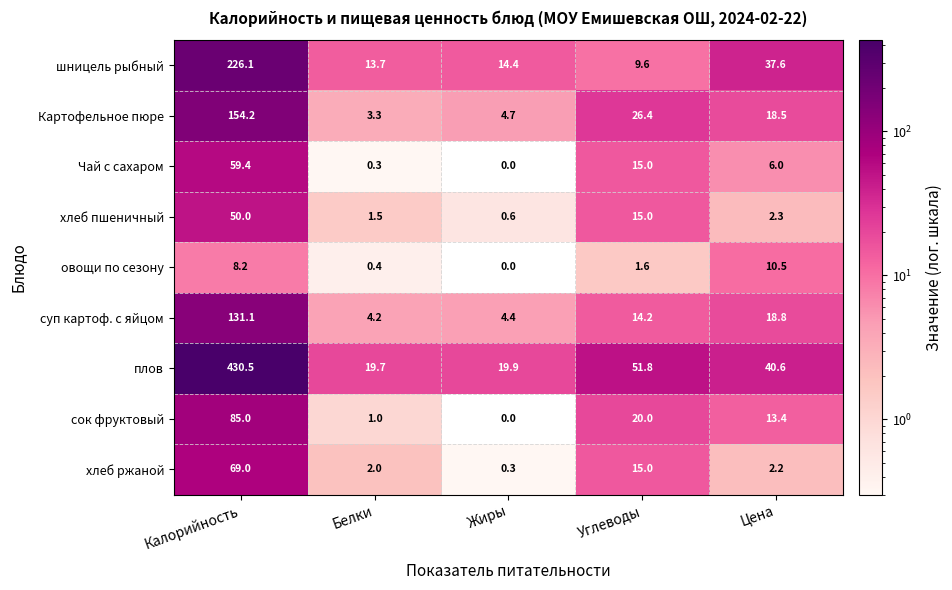

True or false: шницель рыбный has a value of 61.2 at Калорийность.

False